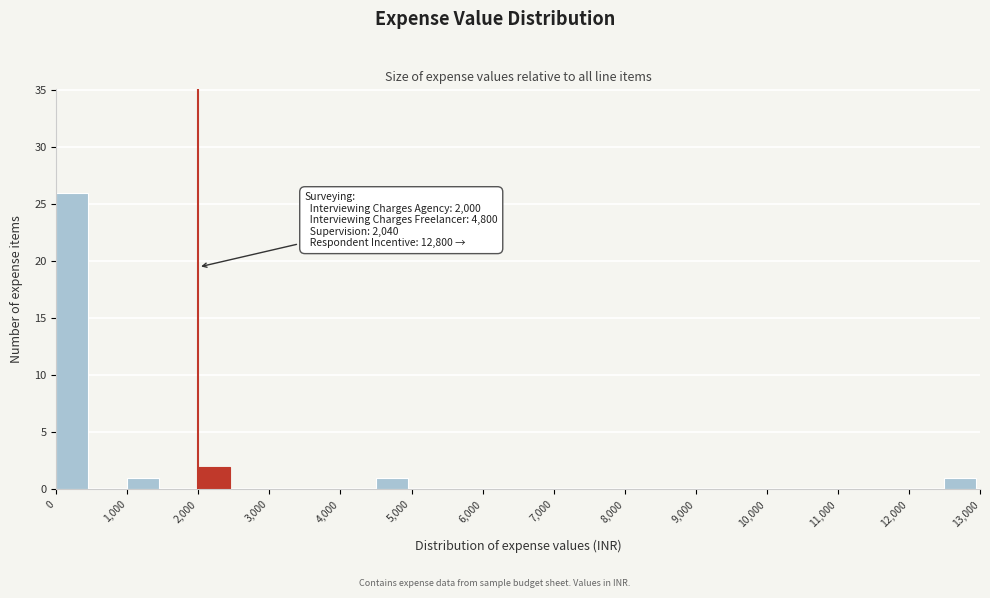

Over which range of the x-axis is the bar tallest?

0 to 500